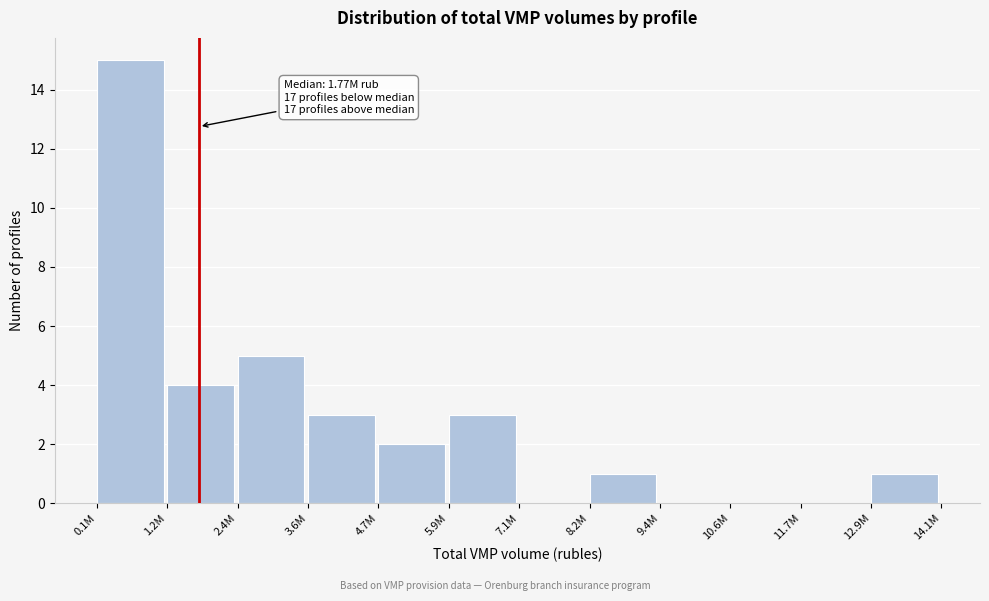

Reading left to right, transcribe all the data shown in this chart.

0.1M=15	1.2M=4	2.4M=5	3.6M=3	4.7M=2	5.9M=3	7.1M=0	8.2M=1	9.4M=0	10.6M=0	11.7M=0	12.9M=1